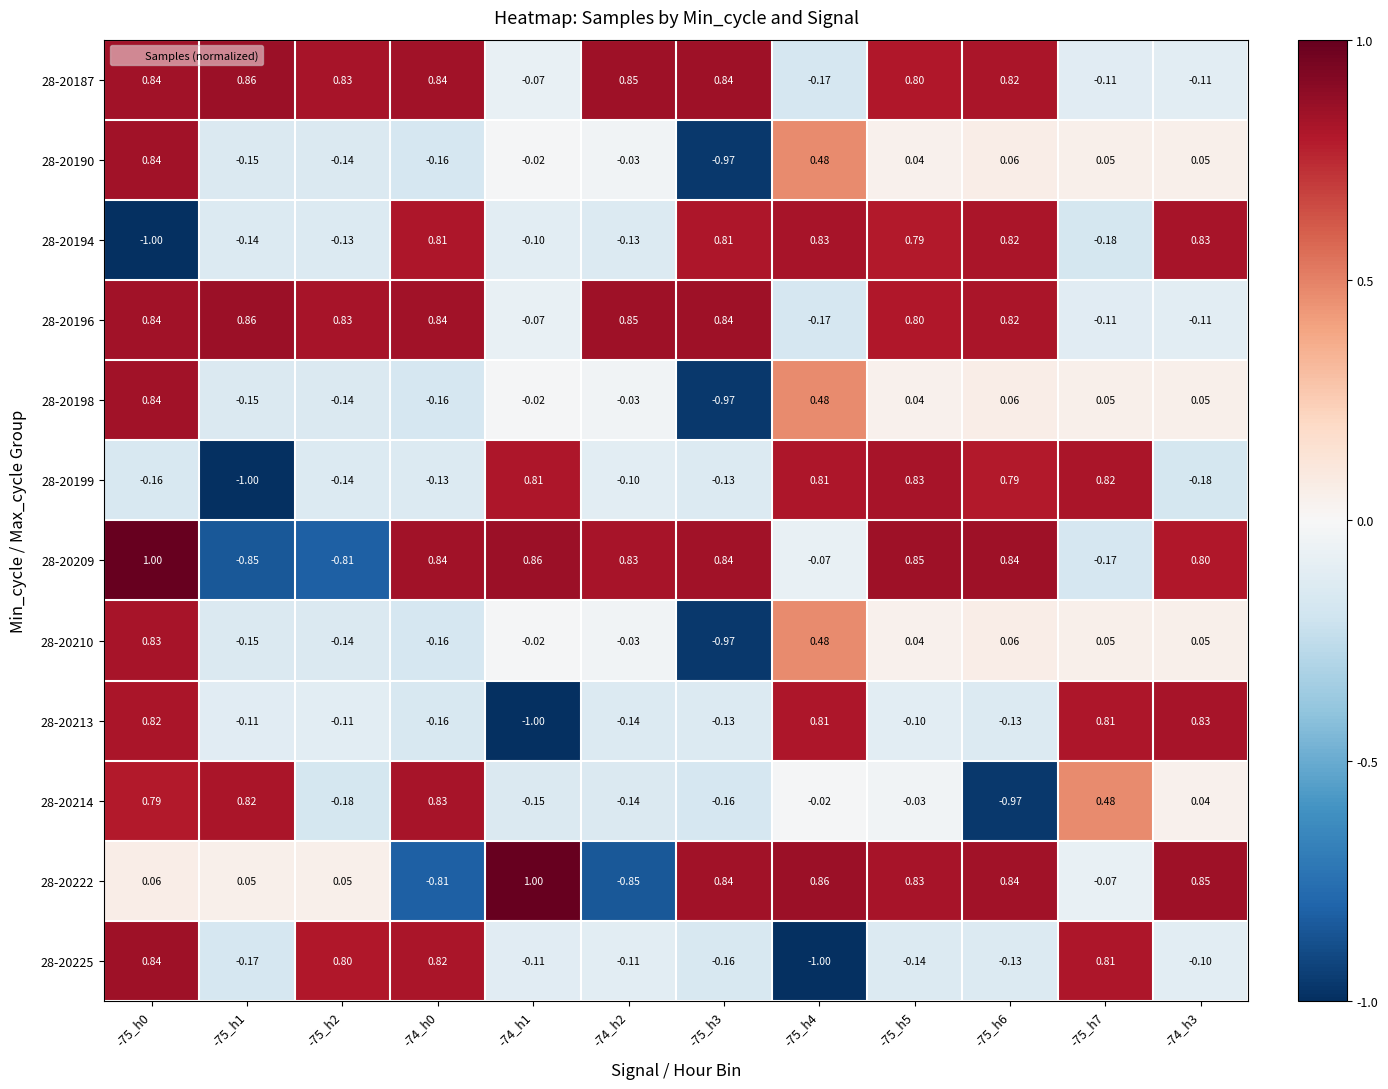

Count the number of data series in this chart.

12